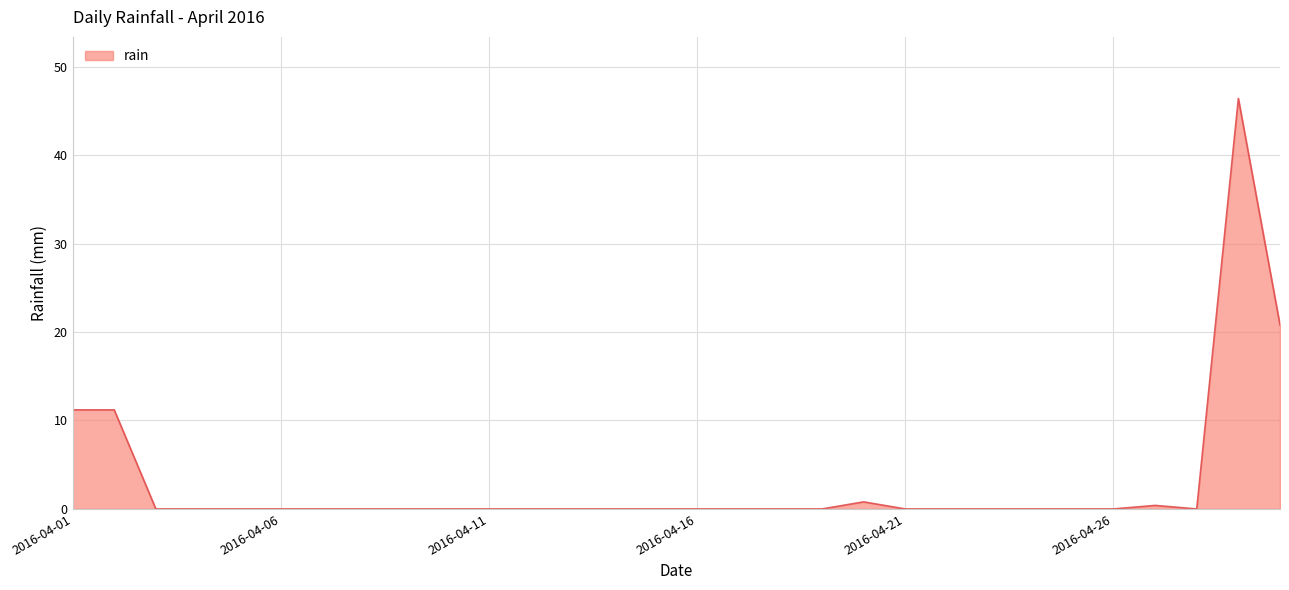

What is the sum of all values?

90.8